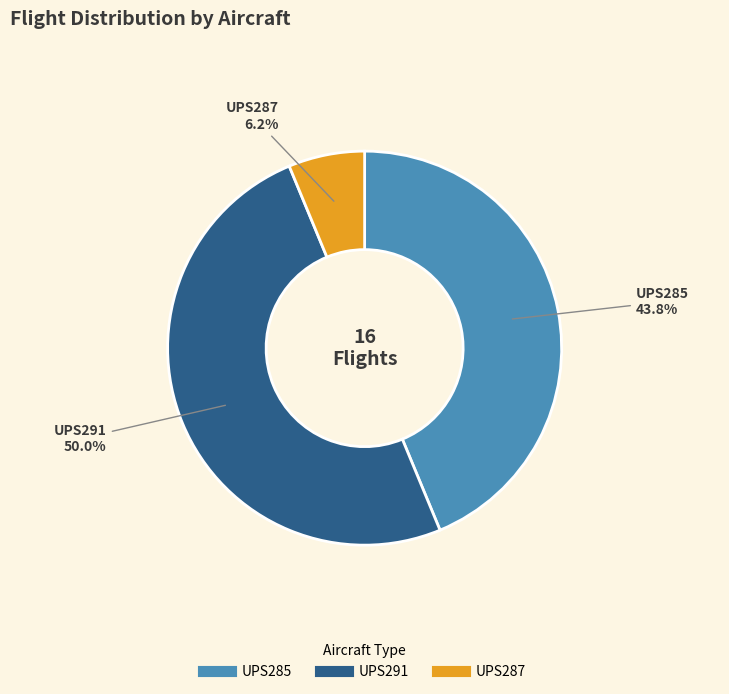

Between UPS291 and UPS287, which is larger?

UPS291